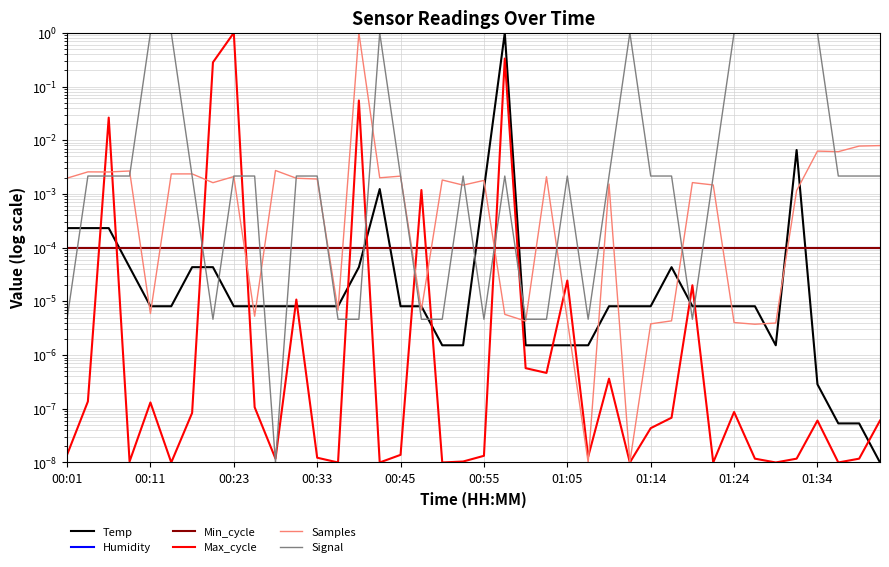

Which series has the widest spread of values?

Temp